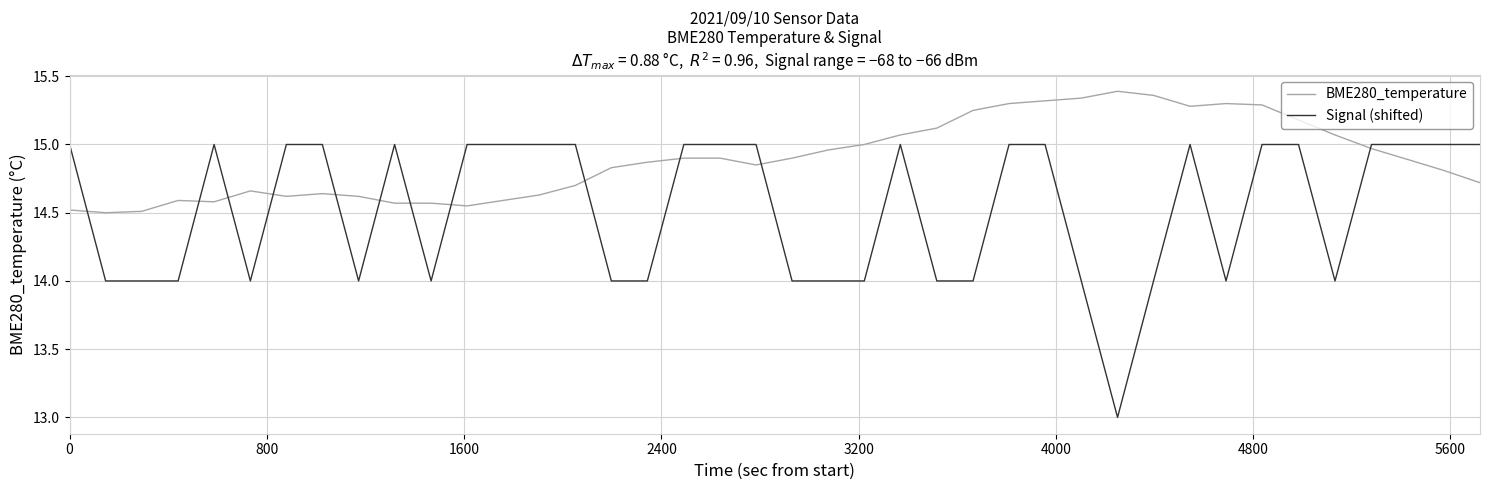

True or false: BME280_temperature and Signal (shifted) intersect in this chart.

True